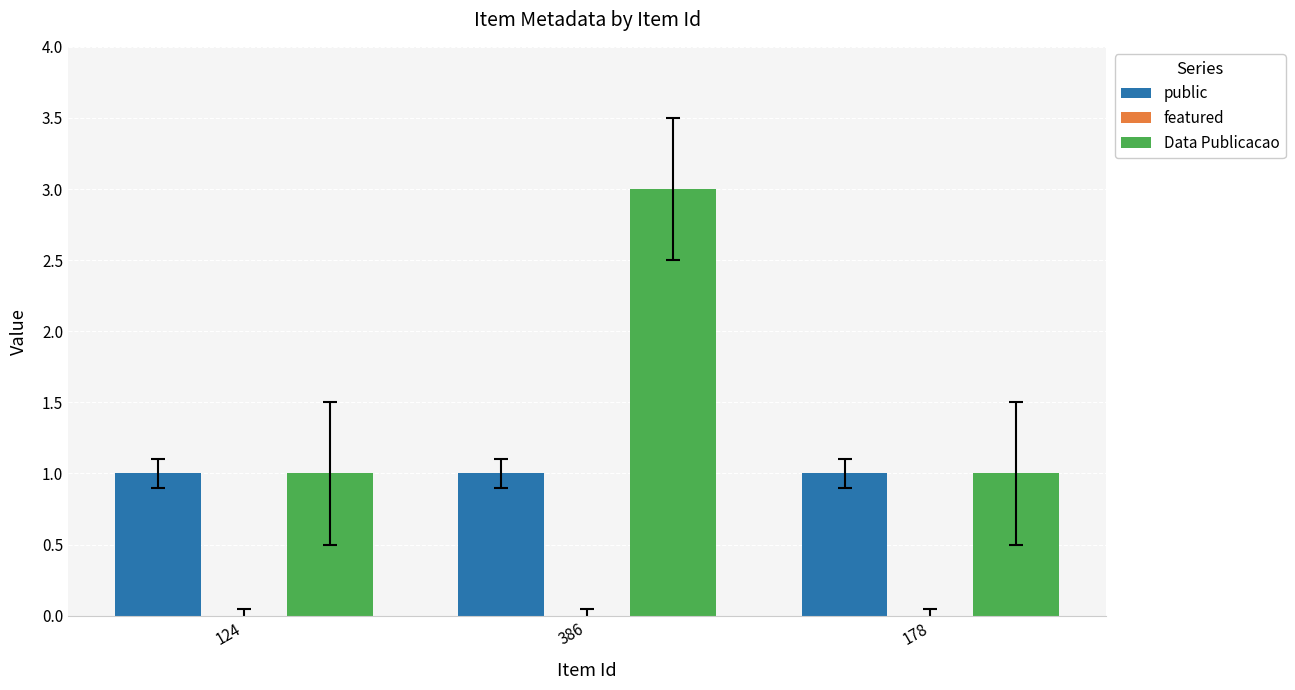

Which category has the highest value across all series?

386